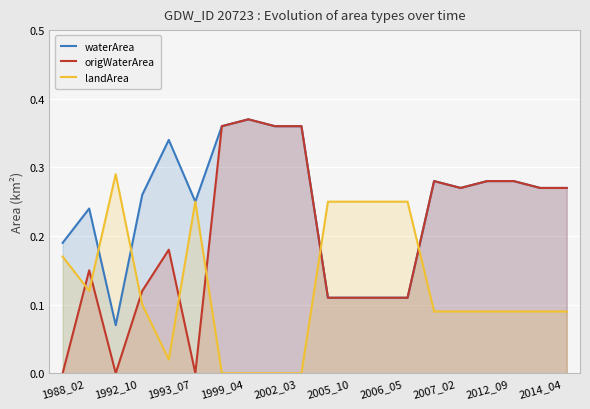

At which label does waterArea reach its minimum?

1992_10